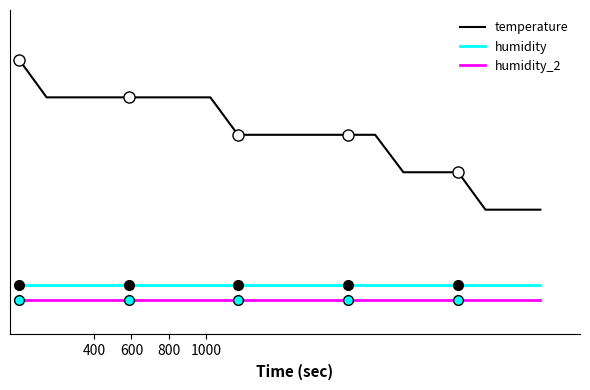

Reading left to right, list all the values displayed in this chart.

temperature: 50.0	42.5	42.5	42.5	42.5	42.5	42.5	42.5	35.0	35.0	35.0	35.0	35.0	35.0	27.5	27.5	27.5	20.0	20.0	20.0
humidity: 5.0	5.0	5.0	5.0	5.0	5.0	5.0	5.0	5.0	5.0	5.0	5.0	5.0	5.0	5.0	5.0	5.0	5.0	5.0	5.0
humidity_2: 2.0	2.0	2.0	2.0	2.0	2.0	2.0	2.0	2.0	2.0	2.0	2.0	2.0	2.0	2.0	2.0	2.0	2.0	2.0	2.0